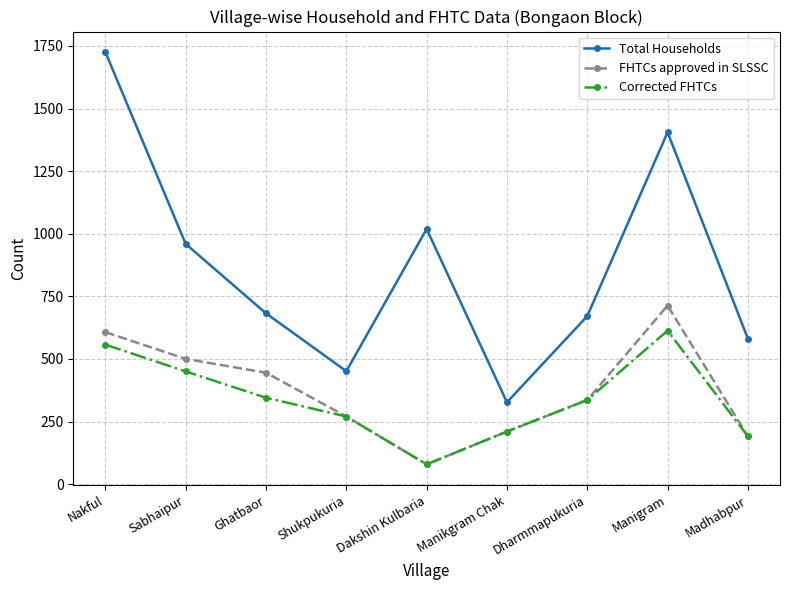

True or false: FHTCs approved in SLSSC and Total Households cross at least once.

False